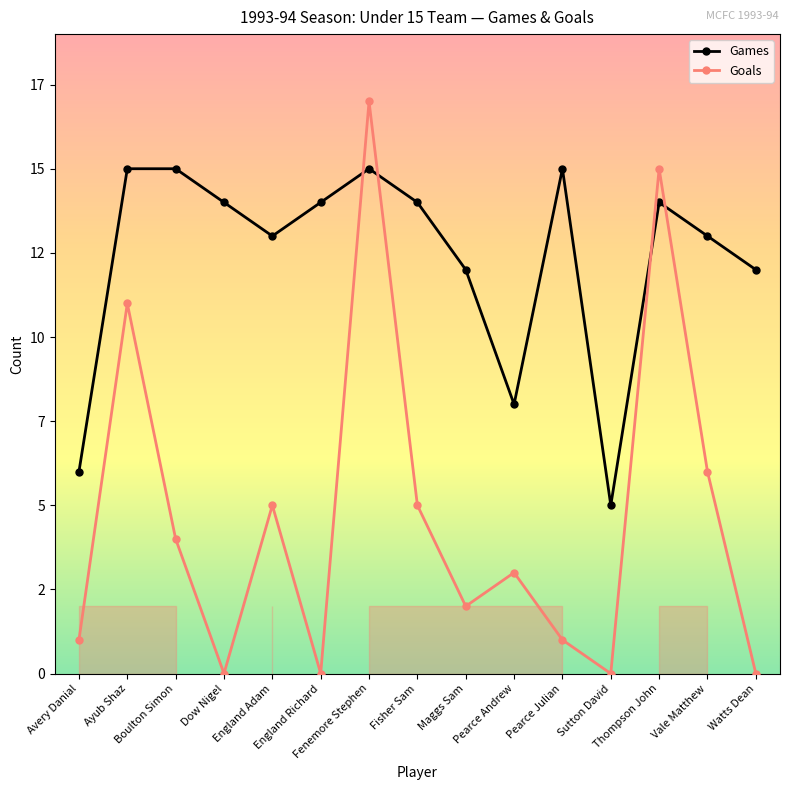

Which series has the largest total across all categories?

Games